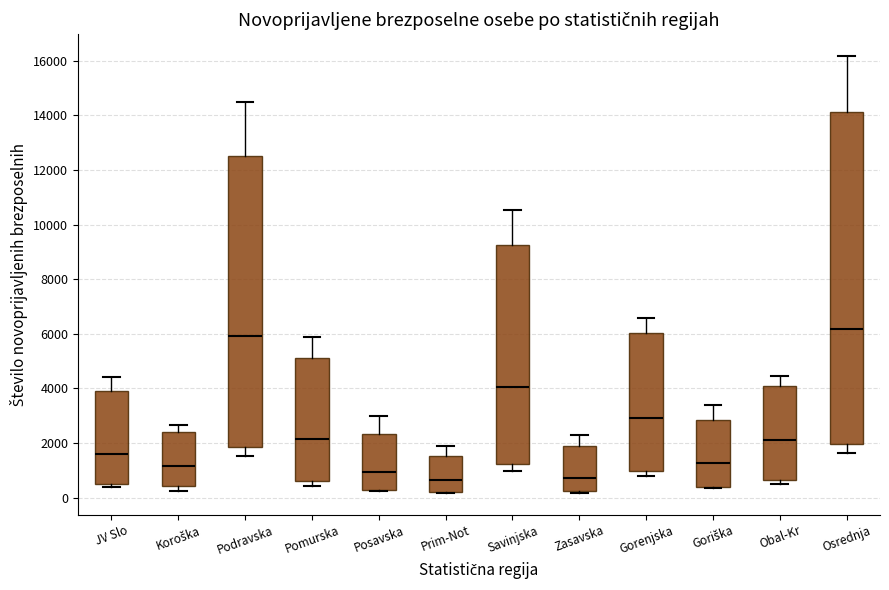

Reading left to right, transcribe this box plot: for each box, give where its median line is, the range the box spans, and where its two whiskers end, as read against the y-axis. The values are not printed on the chart, so give them approximately, as read against the axis.

JV Slo: median 1600, box 400 to 3800, whiskers 400 (just below the box's lower edge) to 4400
Koroška: median 1200, box 400 to 2400, whiskers 200 to 2600
Podravska: median 6000, box 1800 to 12400, whiskers 1600 to 14400
Pomurska: median 2200, box 600 to 5200, whiskers 400 to 5800
Posavska: median 1000, box 200 to 2400, whiskers 200 to 3000
Prim-Not: median 600, box 200 to 1600, whiskers 200 to 1800
Savinjska: median 4000, box 1200 to 9200, whiskers 1000 to 10600
Zasavska: median 800, box 200 to 1800, whiskers 200 to 2200
Gorenjska: median 3000, box 1000 to 6000, whiskers 800 to 6600
Goriška: median 1200, box 400 to 2800, whiskers 400 (just below the box's lower edge) to 3400
Obal-Kr: median 2000, box 600 to 4000, whiskers 400 to 4400
Osrednja: median 6200, box 2000 to 14200, whiskers 1600 to 16200